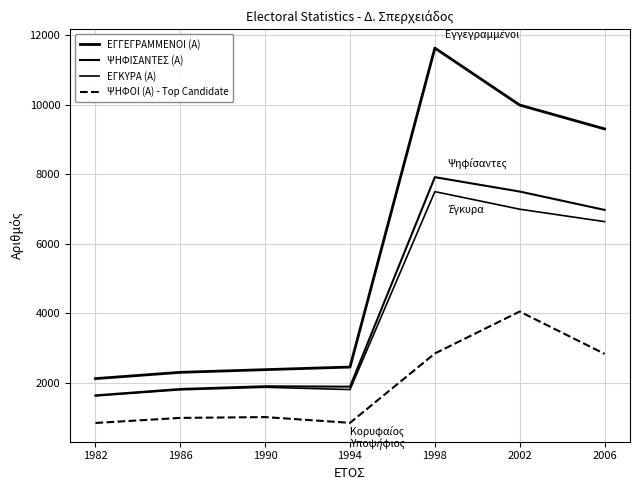

Reading right to left, what are all the values shown in this chart?

ΕΓΓΕΓΡΑΜΜΕΝΟΙ (Α): 9300	9985	11622	2458	2383	2306	2126
ΨΗΦΙΣΑΝΤΕΣ (Α): 6973	7500	7913	1894	1906	1827	1644
ΕΓΚΥΡΑ (Α): 6636	6993	7498	1811	1877	1805	1630
ΨΗΦΟΙ (Α) - Top Candidate: 2837	4053	2848	855	1020	997	851